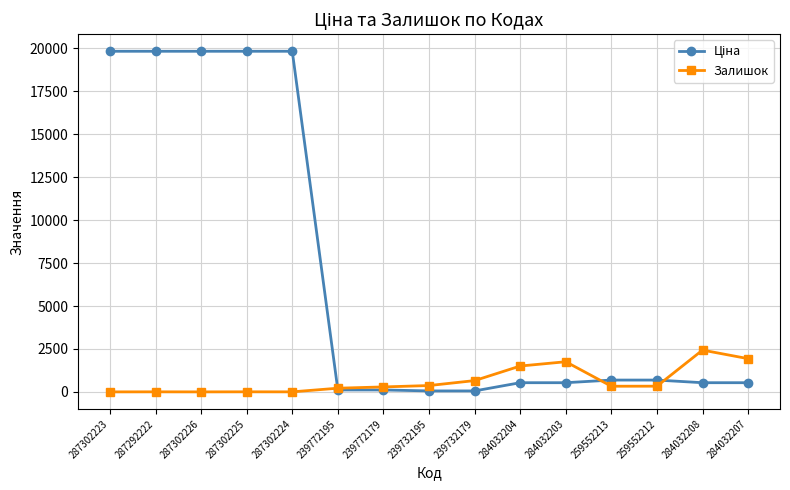

At how many categories does at least one series exceed 3875?

5